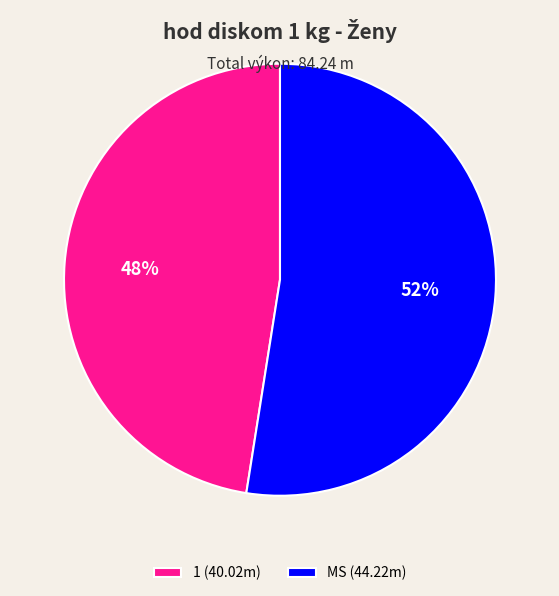

Which category has the smallest portion of the pie?

1